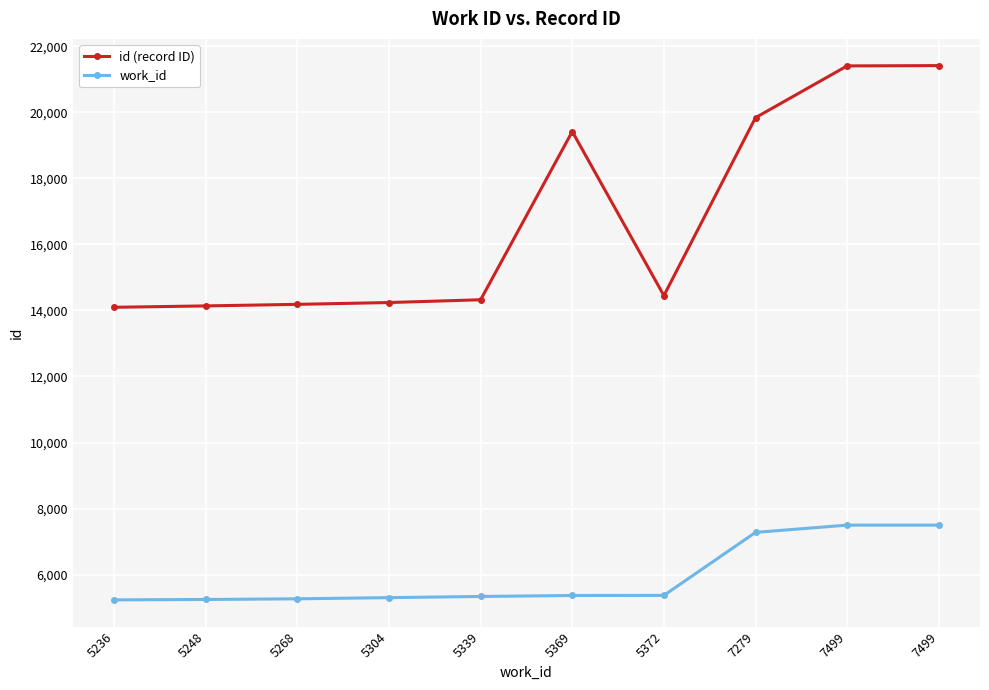

What value does the id (record ID) series have at 7279, to the nearest 50?

19850